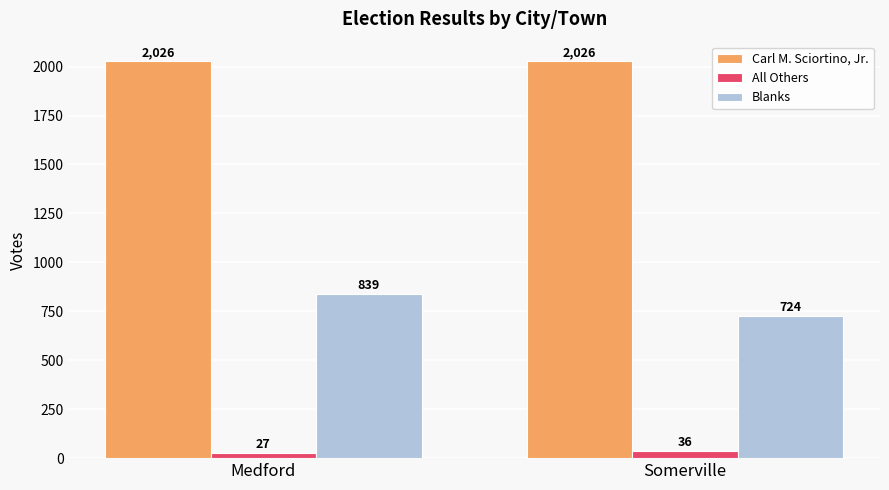

Rank the categories by Blanks value from highest to lowest.

Medford, Somerville